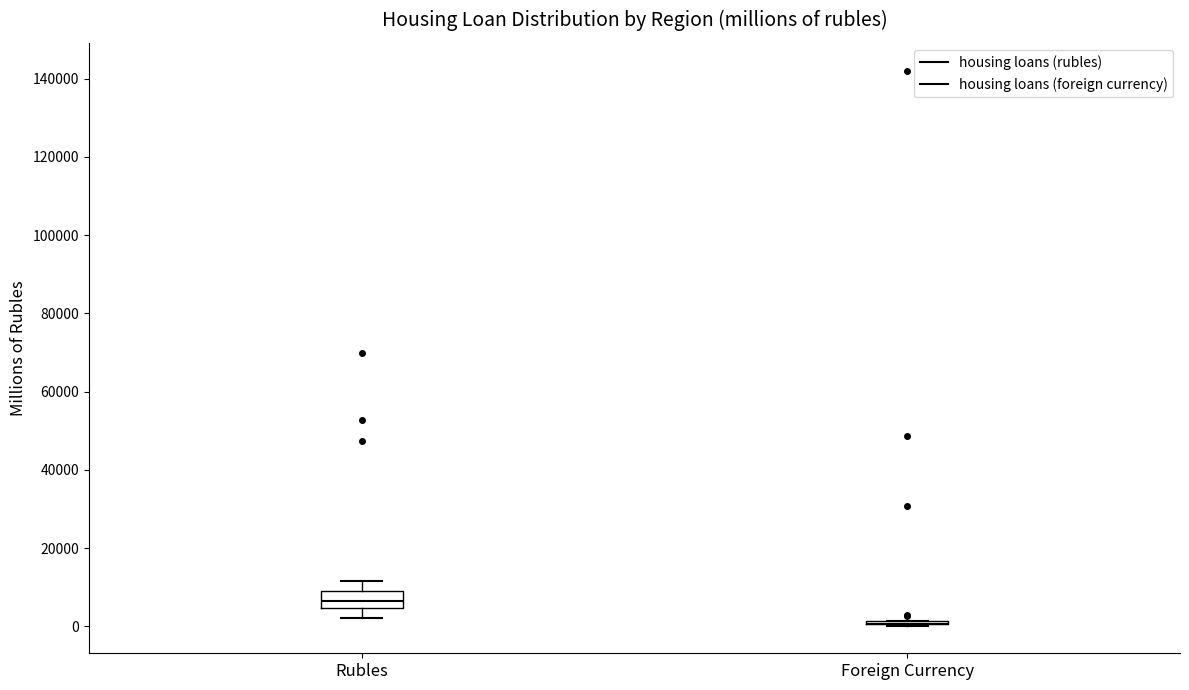

Which box is the tallest, from its lower edge to its upper edge?

Rubles